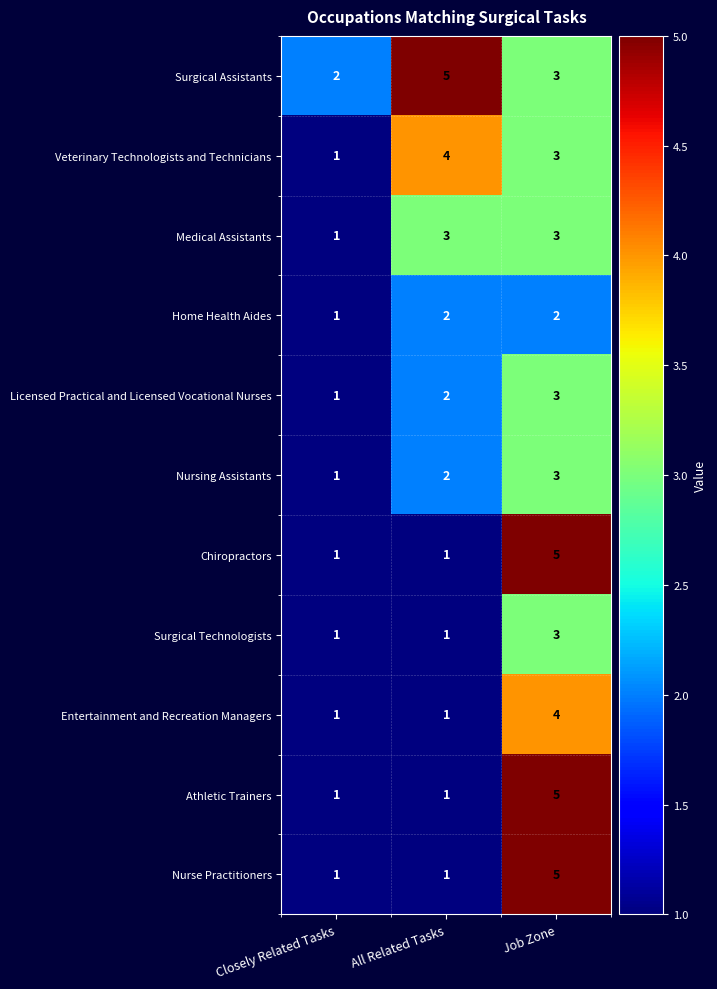

List the labels in order of Veterinary Technologists and Technicians value, largest first.

All Related Tasks, Job Zone, Closely Related Tasks